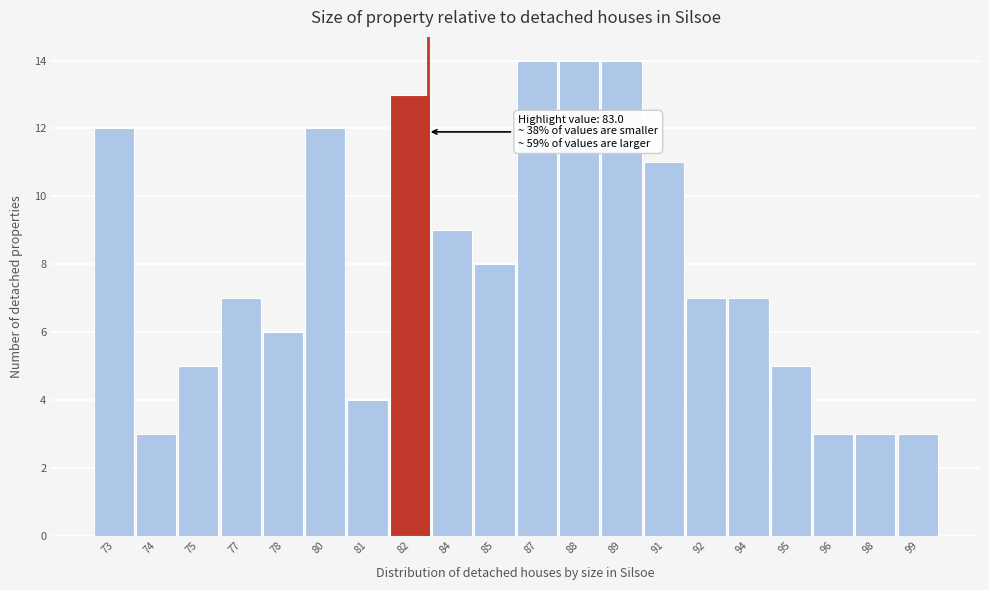

Reading right to left, transcribe all the data shown in this chart.

3	3	3	5	7	7	11	14	14	14	8	9	13	4	12	6	7	5	3	12